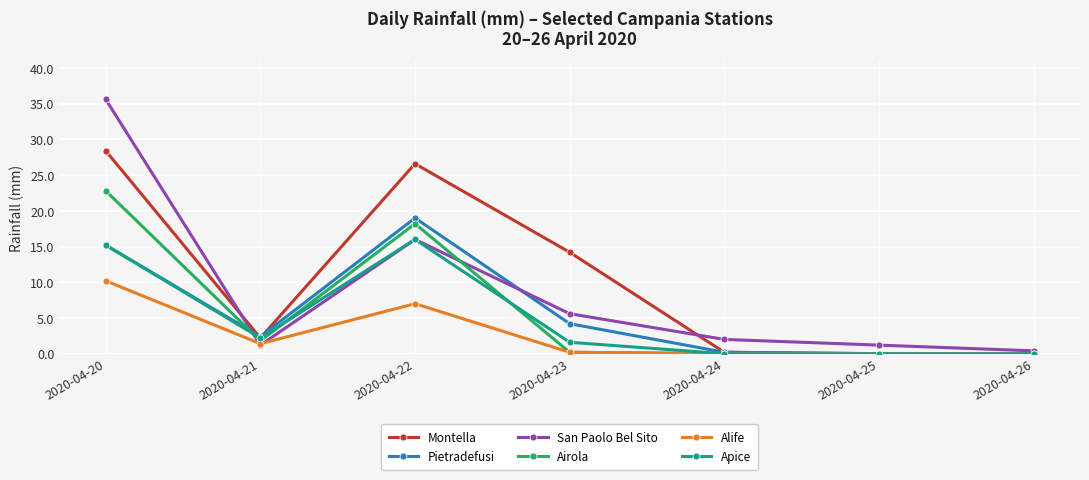

What is the total value across all series at 2020-04-20?

127.4